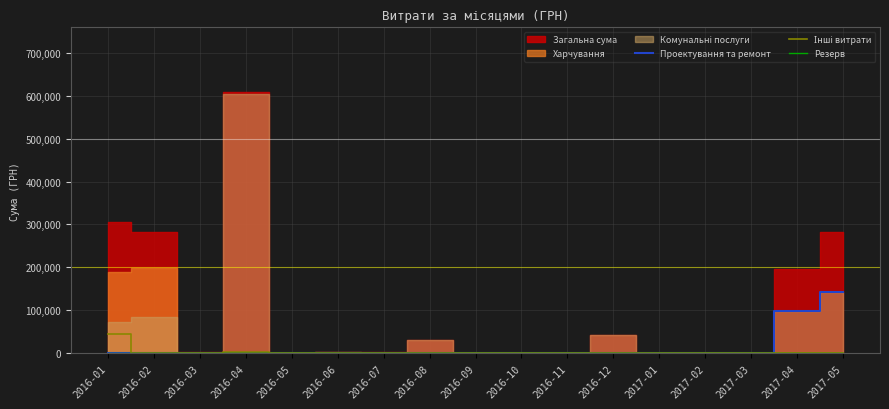

How many values in Проектування та ремонт are above zero?

2